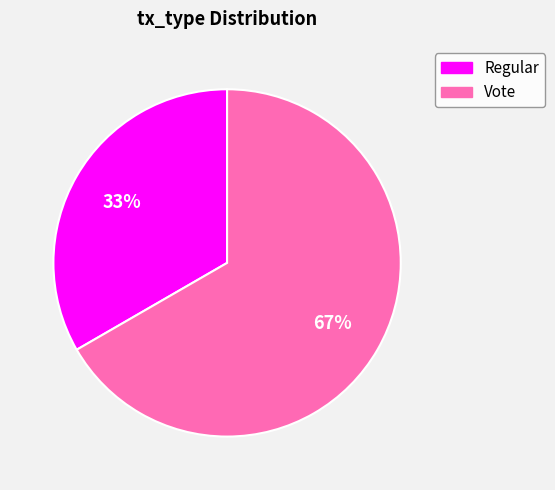

To the nearest percent, what is the average slice percentage?

50%